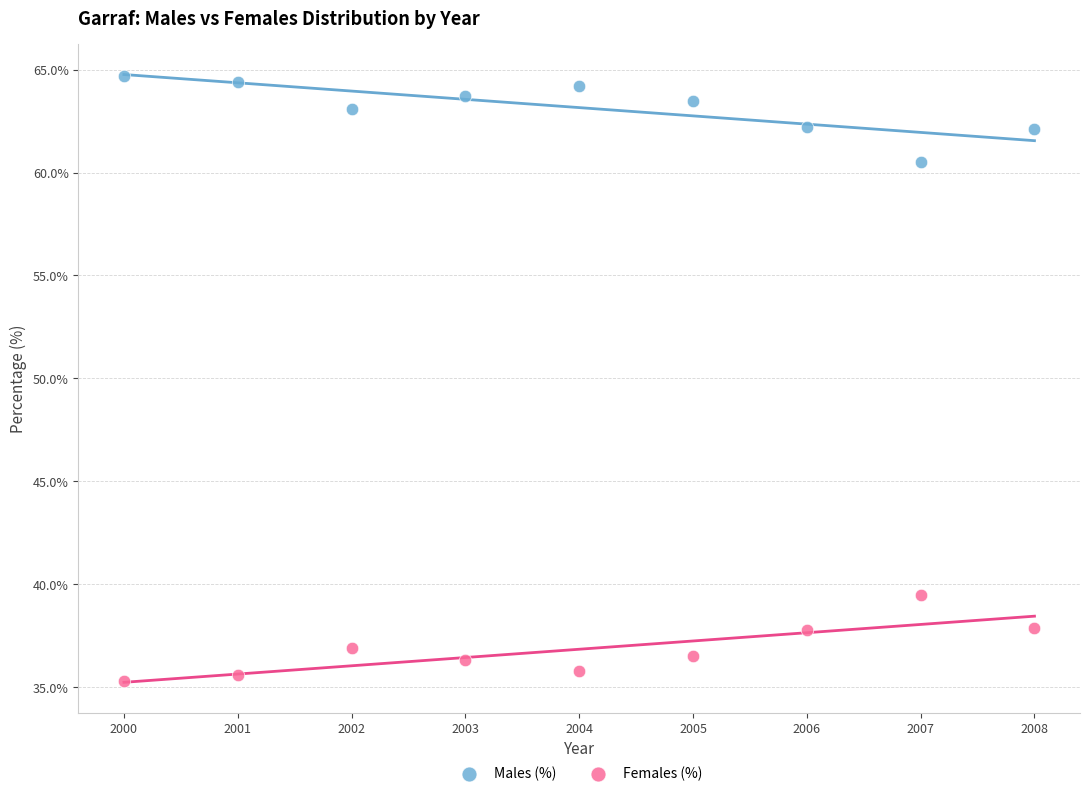

Across all data points, what is the range of Y values (max minus min)?

29.4